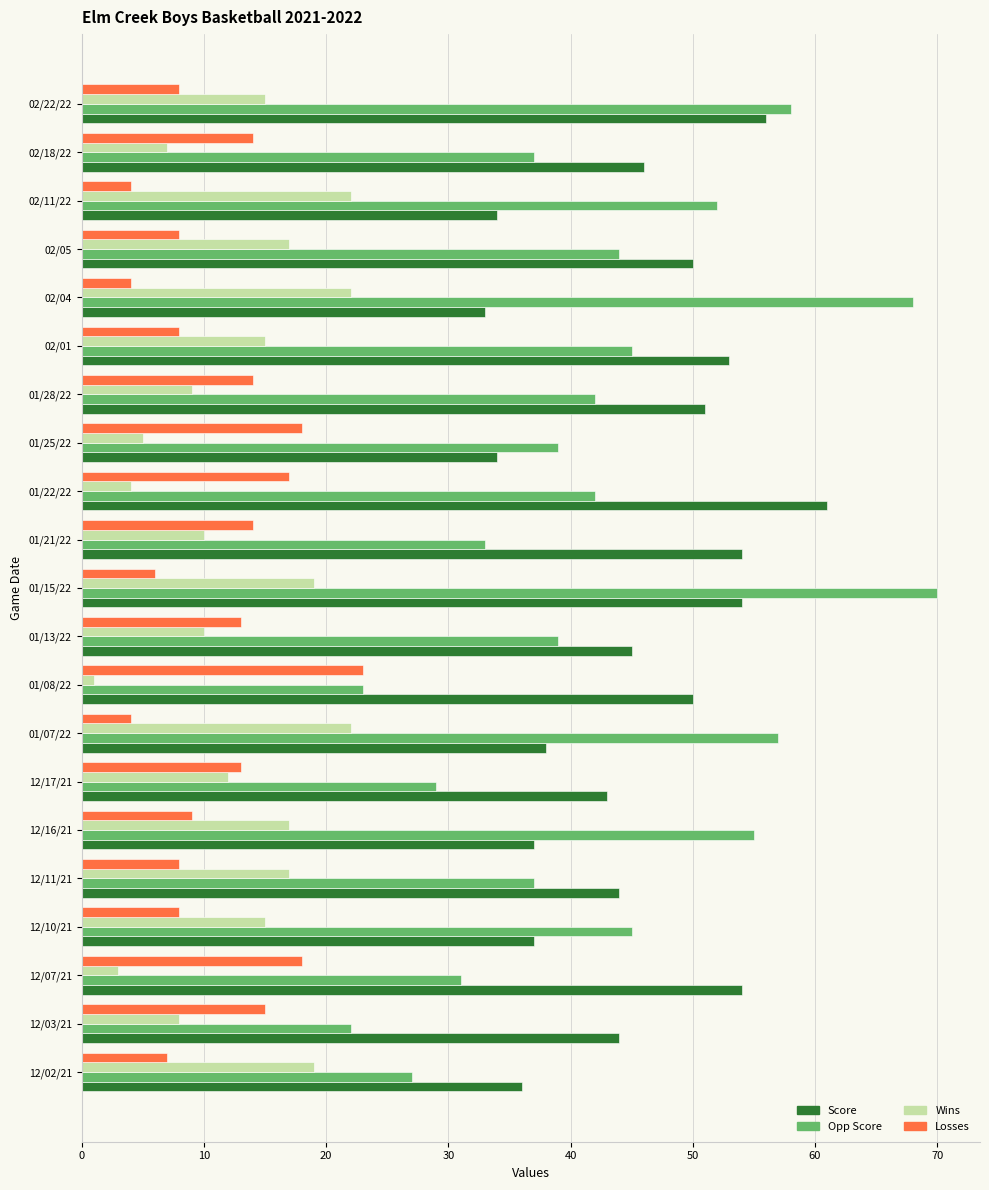

At which category is the sum across all series the highest?

01/15/22